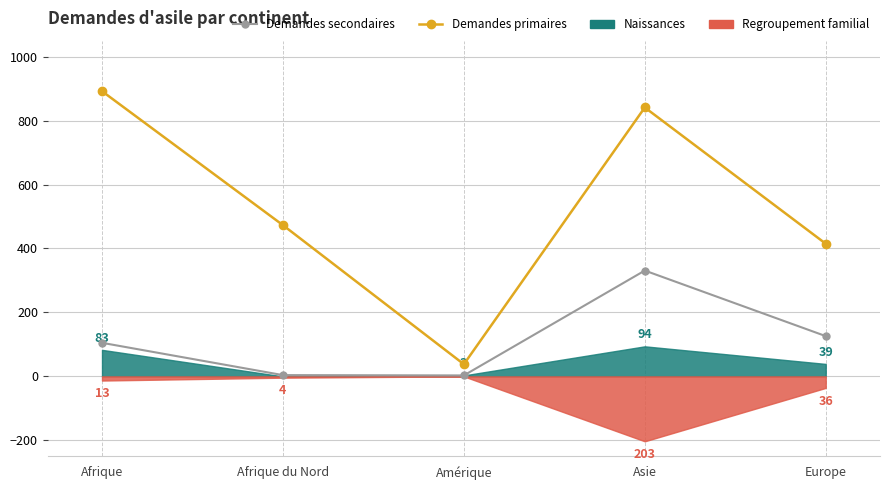

At which label does Demandes primaires first exceed 473?

Afrique